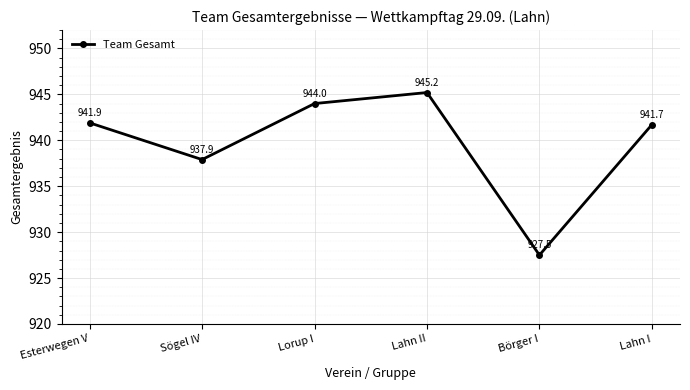

Is this an area chart (filled region under the line)?

No